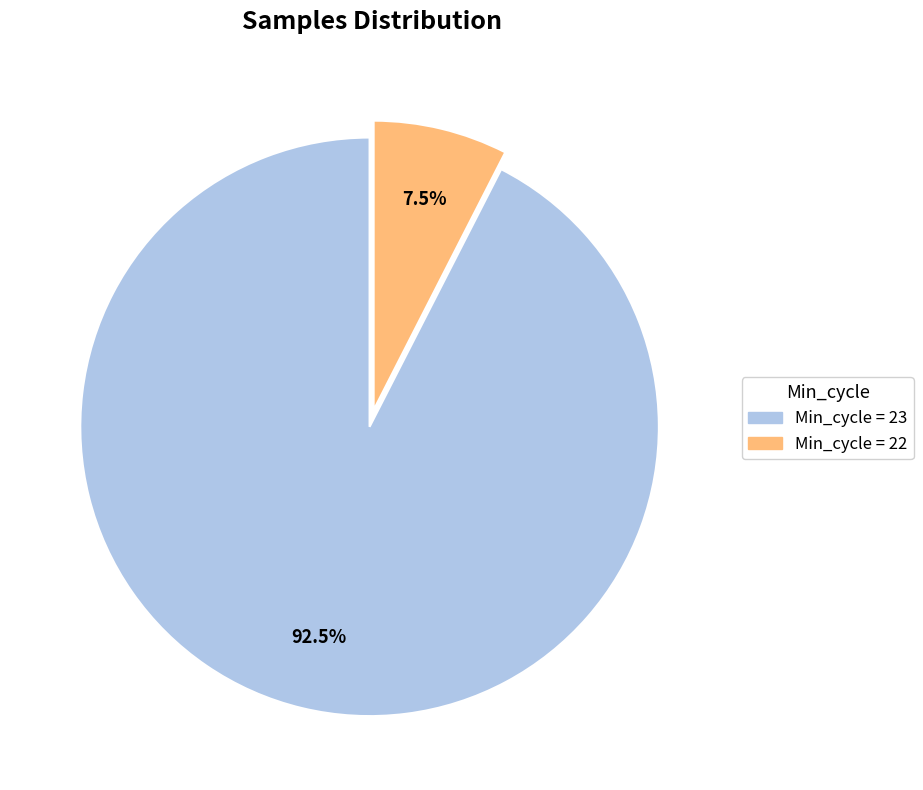

To the nearest percent, what is the average slice percentage?

50%